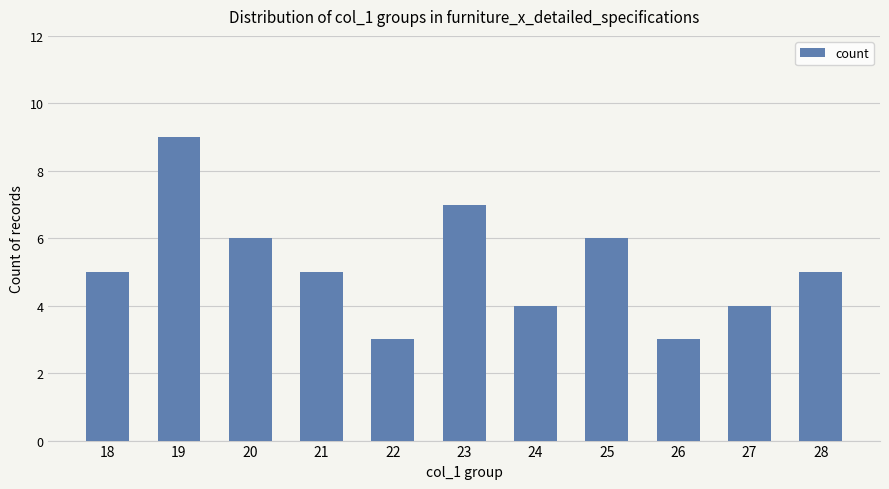

Are the bars grouped side by side (vs. stacked)?

No